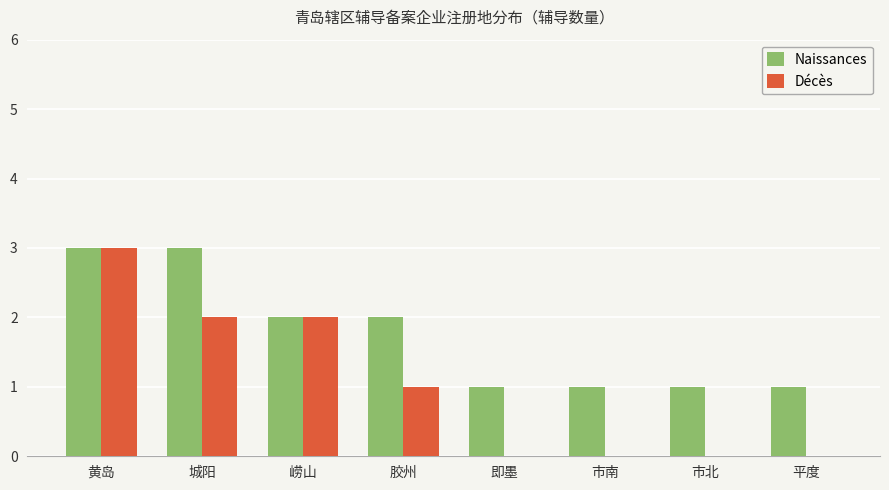

What is the sum of the Naissances values at 市北 and 市南?

2